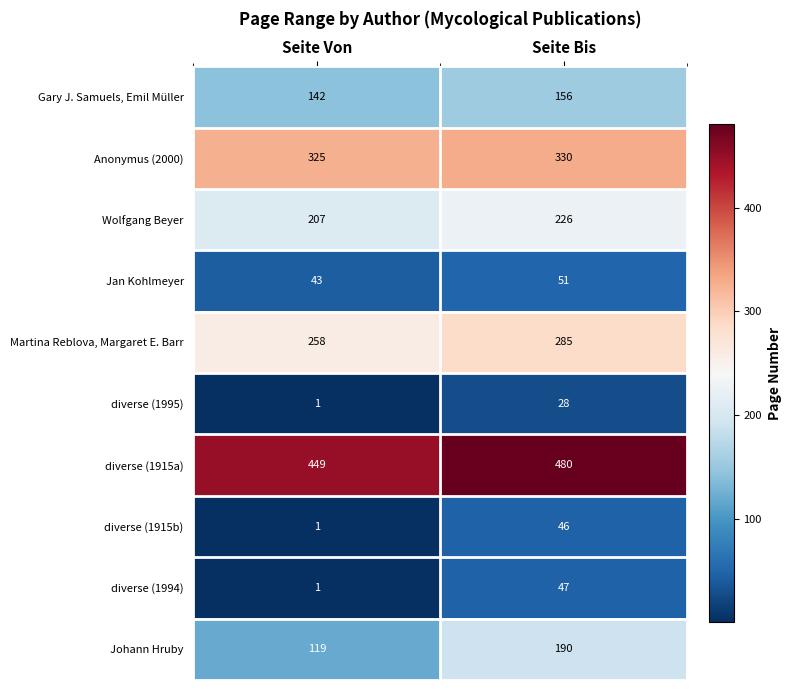

Where is Wolfgang Beyer nearest to the value 216?

Seite Von